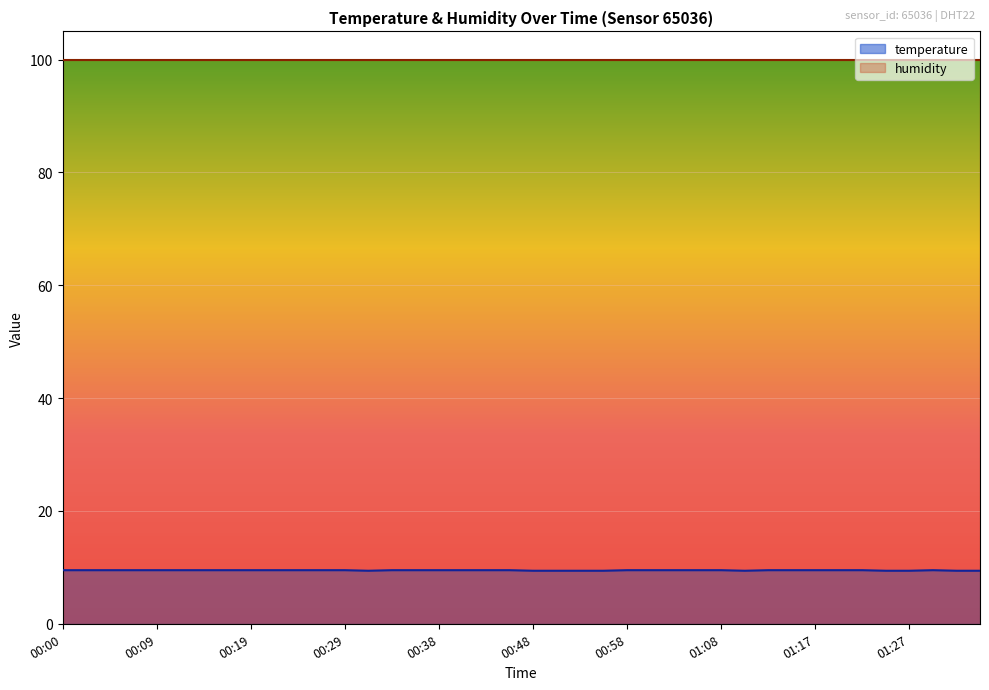

List the labels in order of value, largest first.

00:00, 00:02, 00:04, 00:07, 00:09, 00:12, 00:14, 00:16, 00:19, 00:21, 00:24, 00:26, 00:29, 00:33, 00:36, 00:38, 00:41, 00:43, 00:46, 00:58, 01:00, 01:03, 01:05, 01:08, 01:13, 01:15, 01:17, 01:20, 01:22, 01:30, 00:31, 00:48, 00:51, 00:53, 00:55, 01:10, 01:25, 01:27, 01:32, 01:34